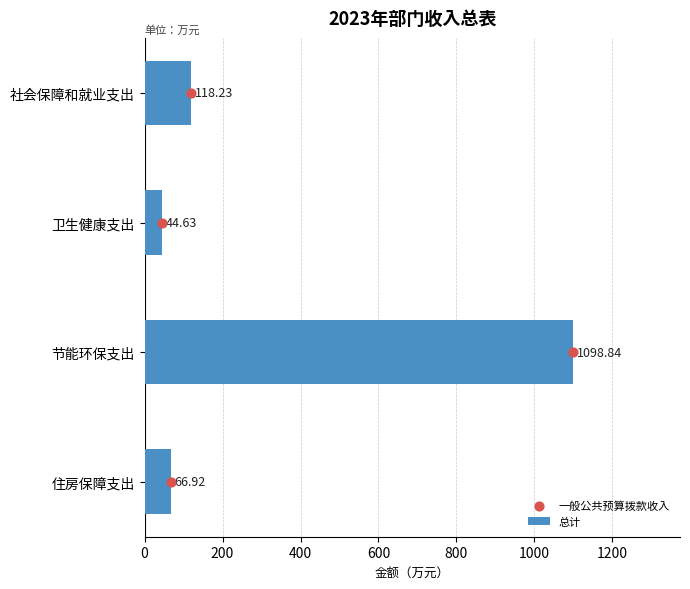

Which series has the largest total across all categories?

总计